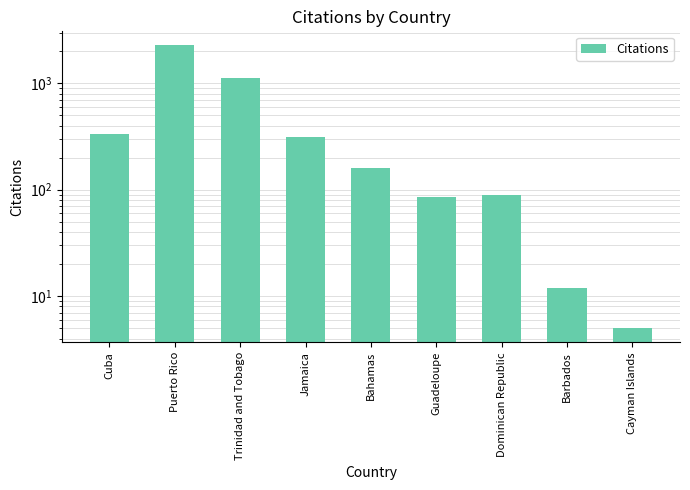

What is the label of the 6th bar from the right?

Jamaica